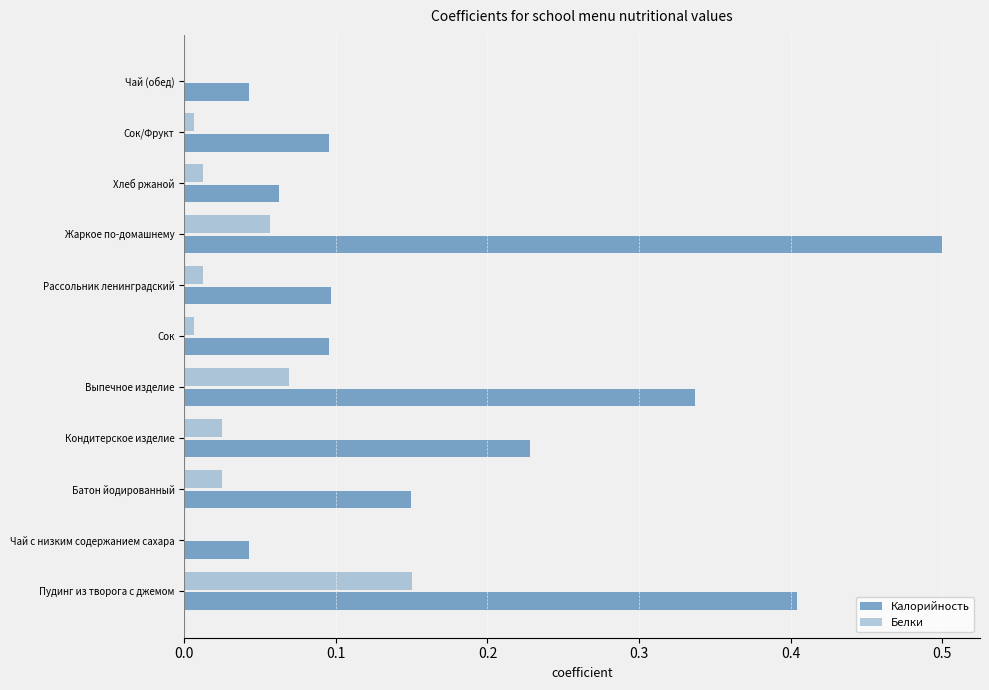

What is the difference between the maximum and minimum values in the Калорийность series?

0.5